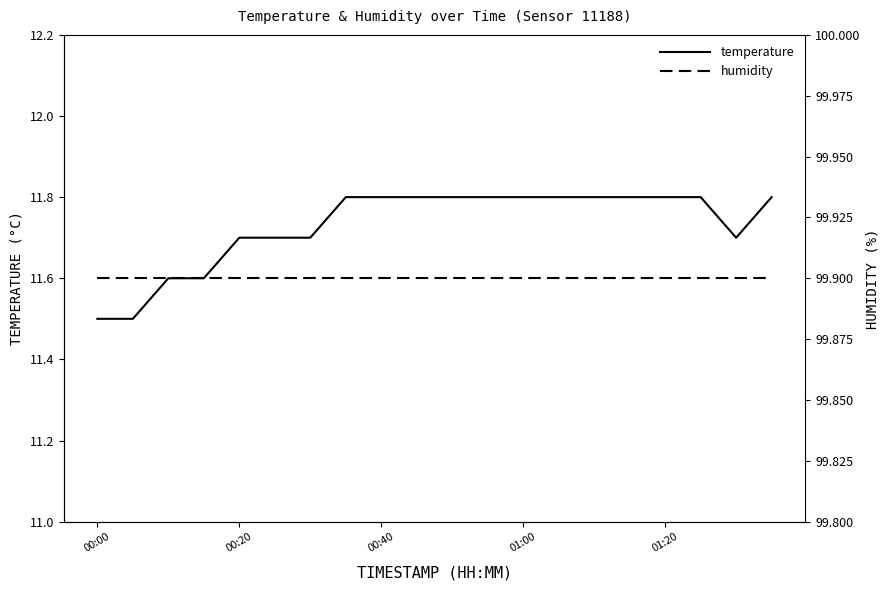

What is the maximum value for temperature?

11.8